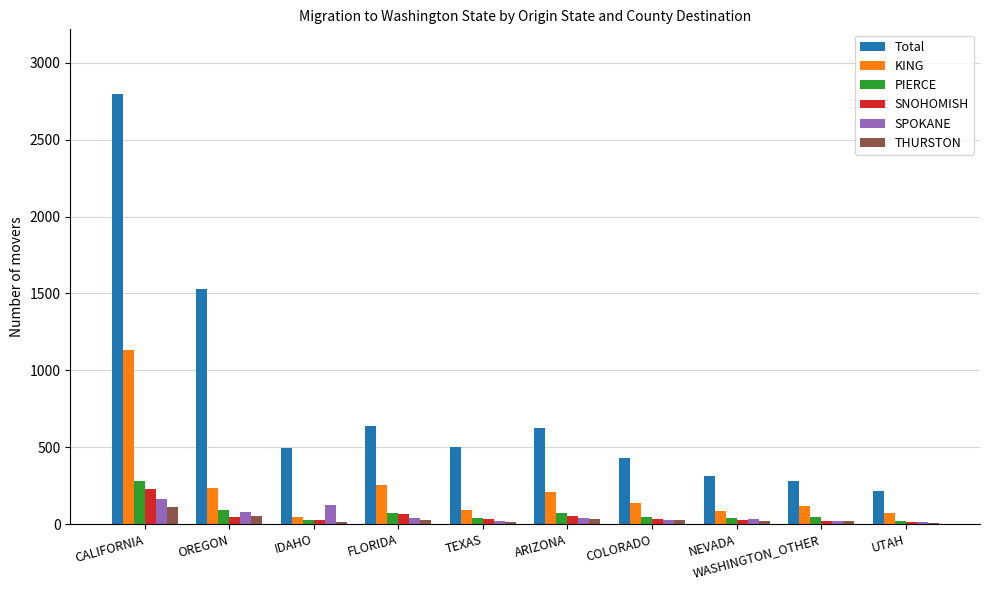

What is the highest value of the SNOHOMISH series?

225